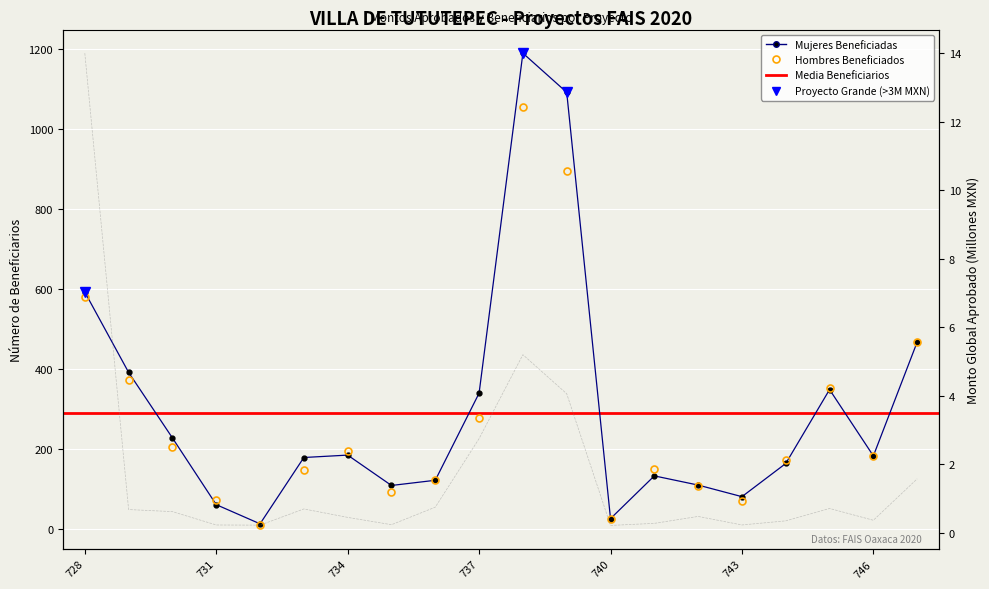

How many values in the HOMBRES series are below 181?

10